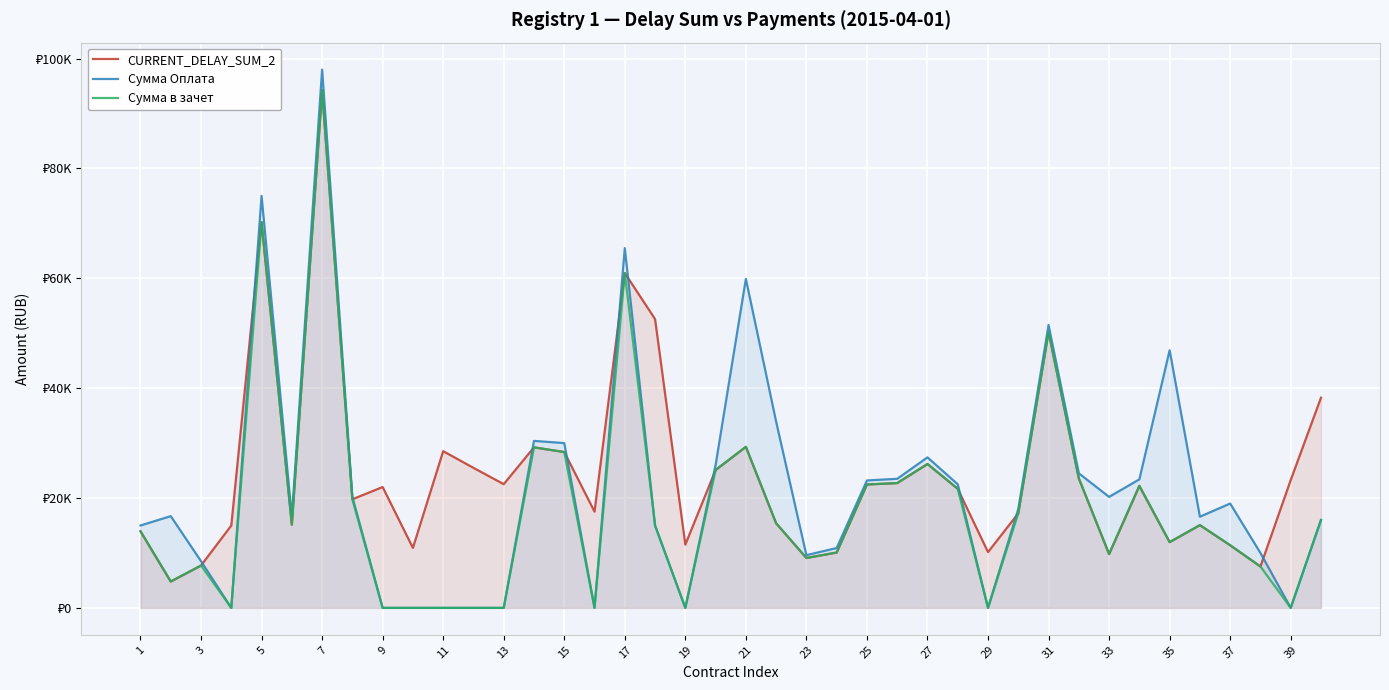

True or false: Сумма Оплата and Сумма в зачет cross at least once.

False